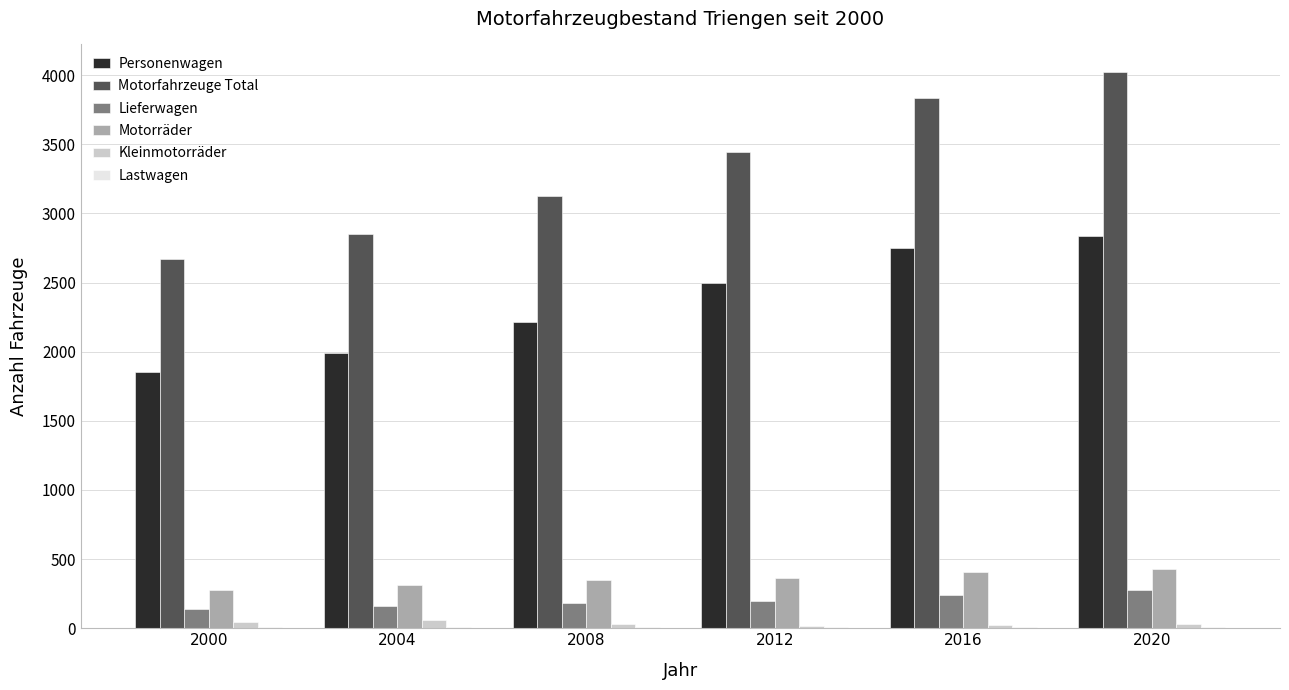

Is it true that Lieferwagen equals 277 at 2020?

True